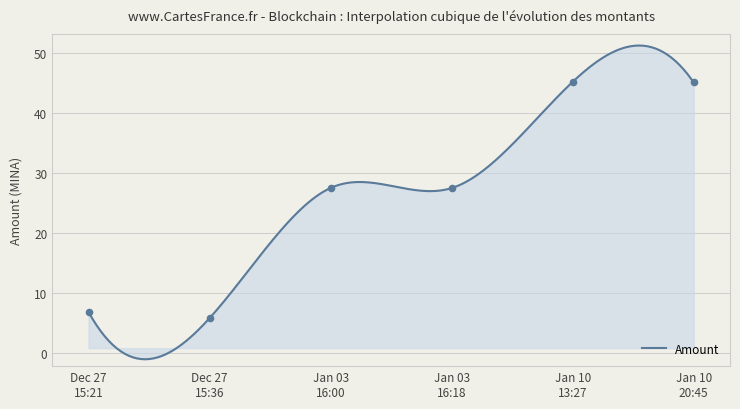

Between Jan 10 13:27 and Dec 27 15:36, which is larger?

Jan 10 13:27